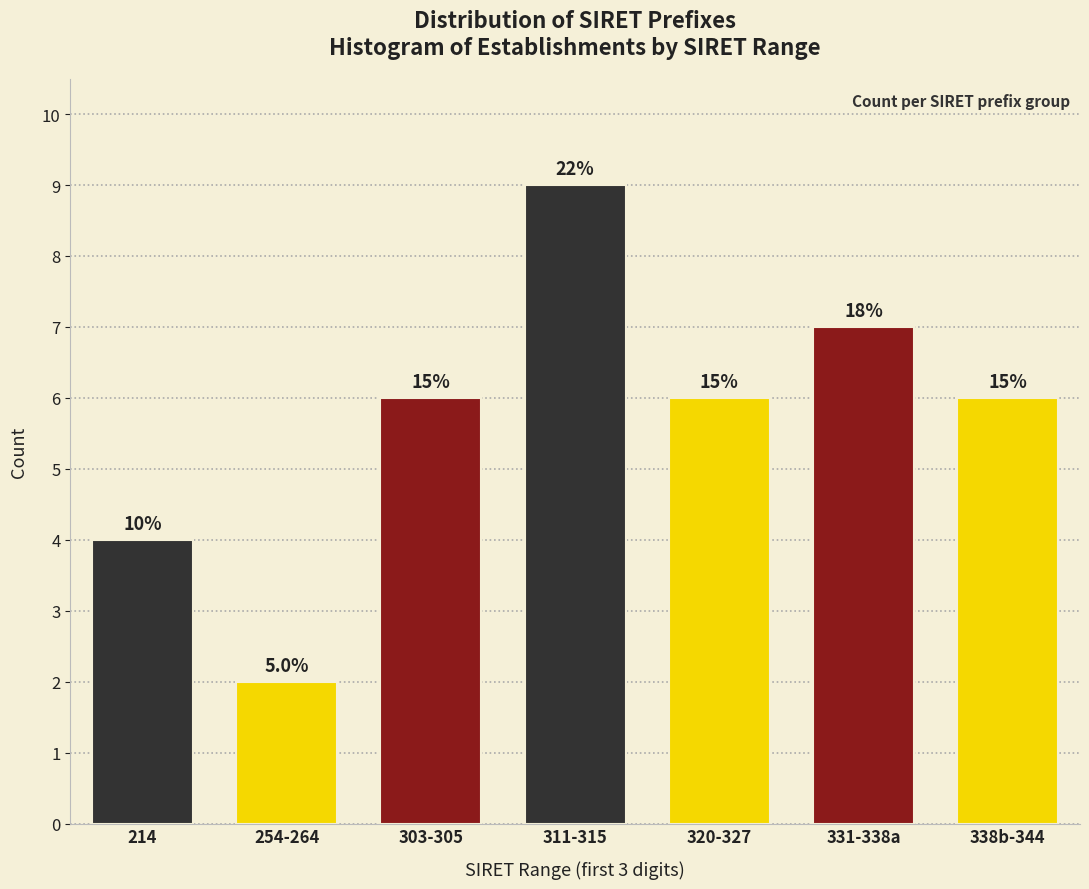

Are the bars horizontal?

No